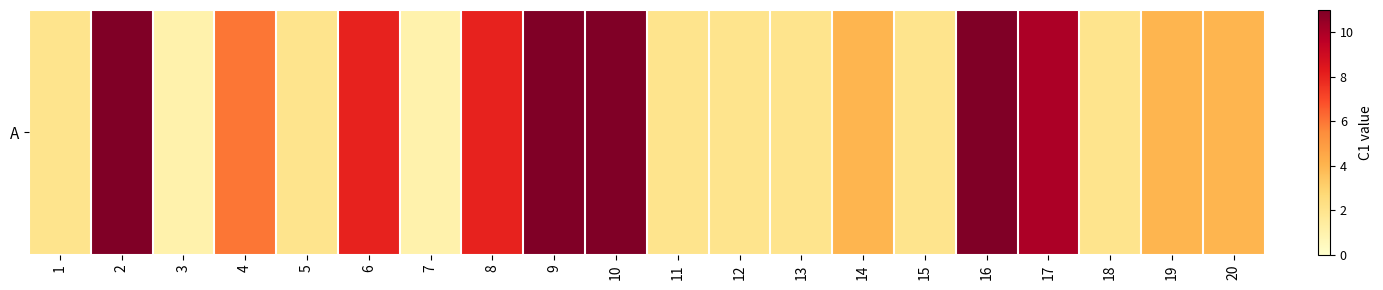

Which label corresponds to the smallest value in the chart?

3